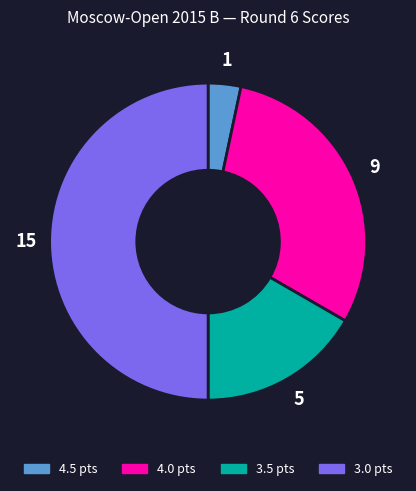

Which slice is the largest?

3.0 pts